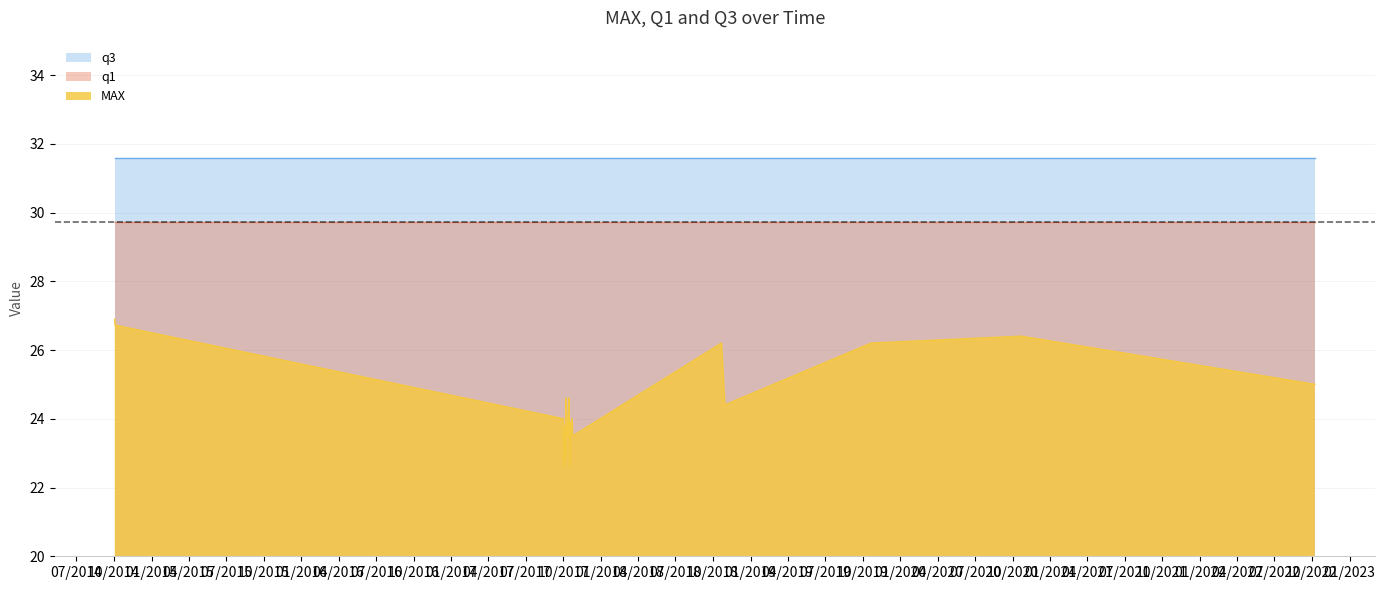

What is the sum of all MAX values?

675.4